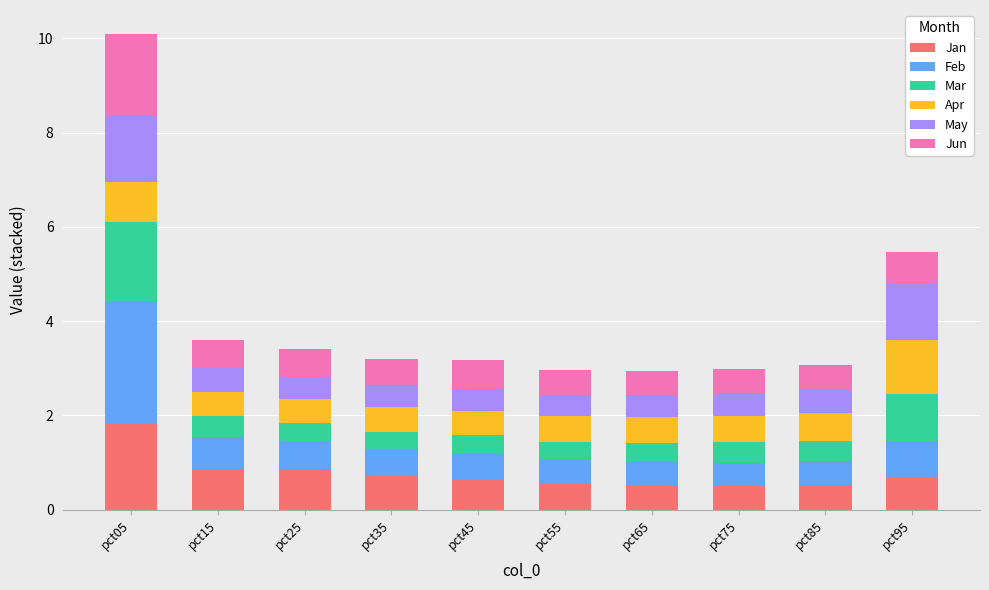

What is the difference between the Jan values at pct75 and pct05?

1.3